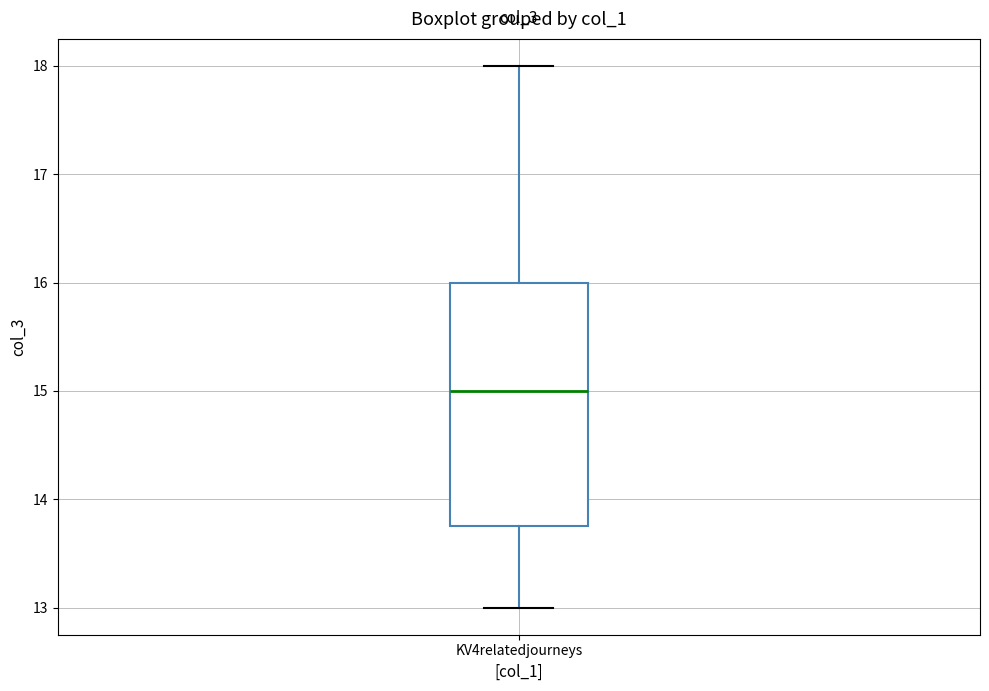

Read this box plot against the y-axis: the position of the median line, the range covered by the box, and the ends of both whiskers. The values are not printed on the chart, so give them approximately, as read against the axis.

median 15.0, box 13.8 to 16.0, whiskers 13.0 to 18.0